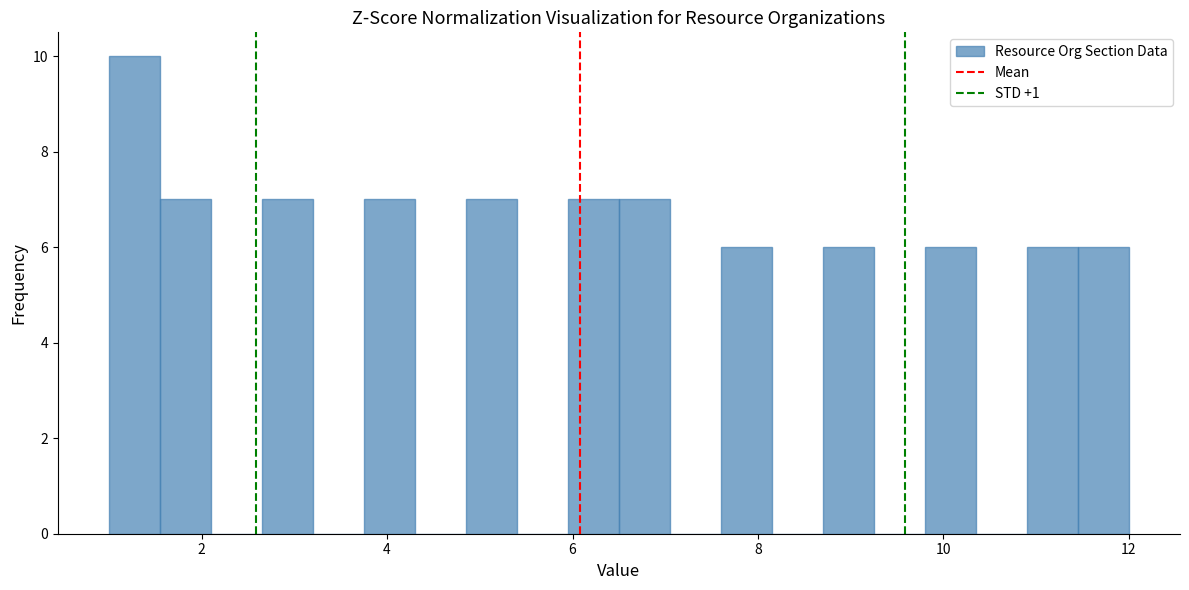

Around what value on the x-axis is the tallest bar? Give the approximate position of its centre, as read against the axis.

1.2